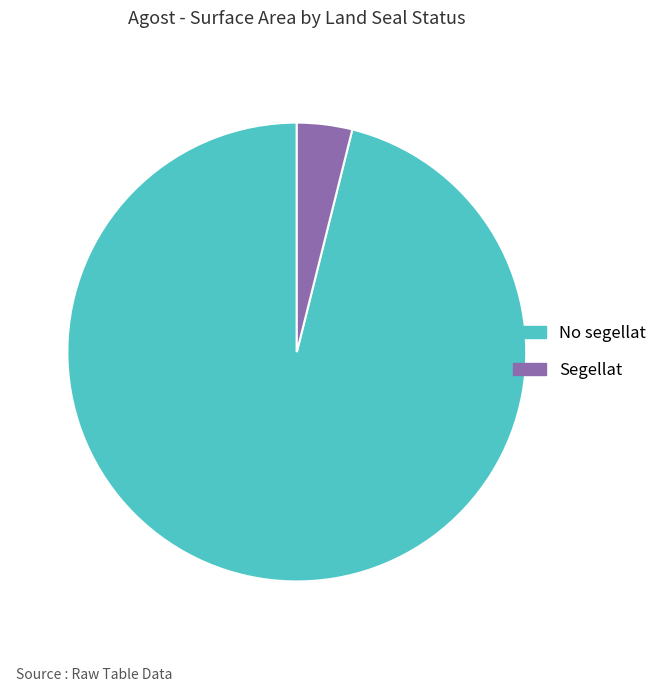

What is the majority slice?

No segellat